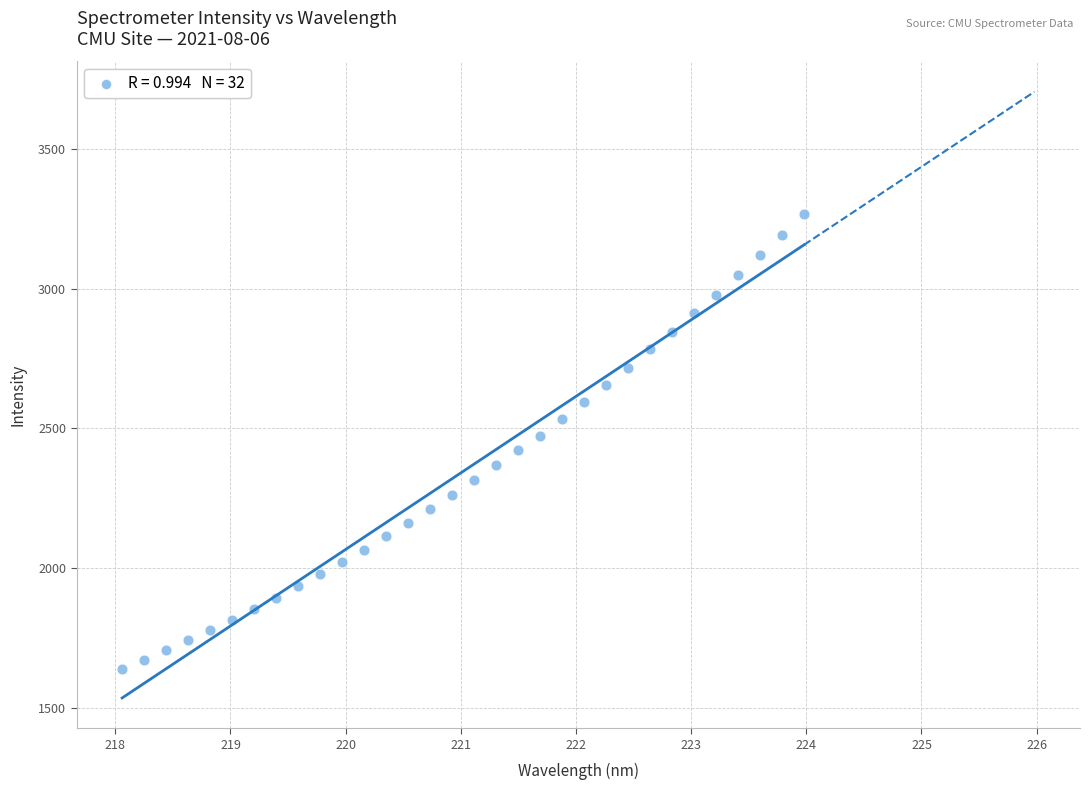

What is the range of Y values (max minus min)?

1627.7